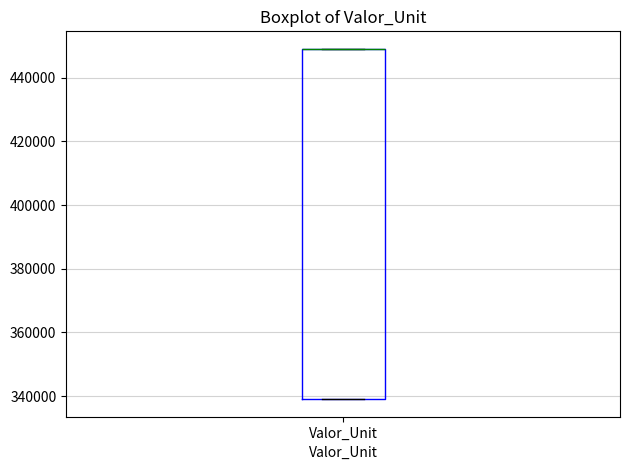

Read this box plot against the y-axis: the position of the median line, the range covered by the box, and the ends of both whiskers. The values are not printed on the chart, so give them approximately, as read against the axis.

median 450000 (drawn on the box's upper edge), box 340000 to 450000, whiskers 340000 to 450000